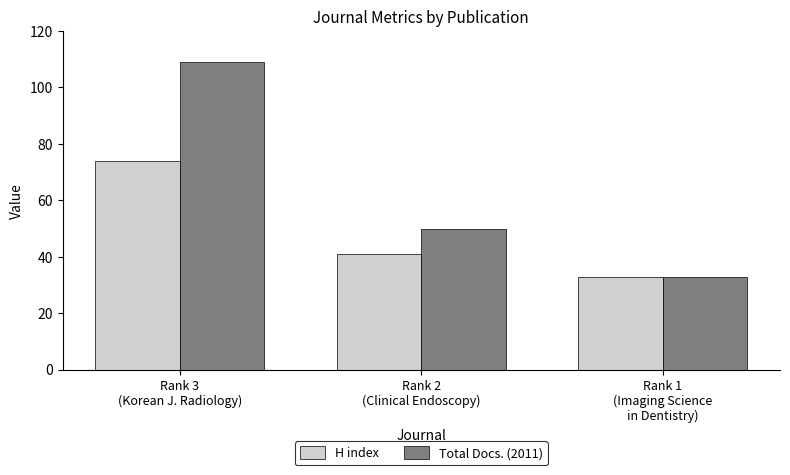

Which series has the largest range (max minus min)?

Total Docs. (2011)